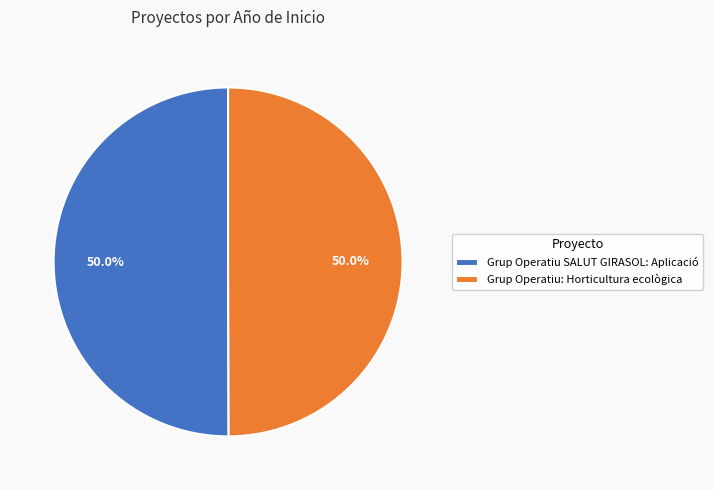

Approximately how many times larger is the value at Grup Operatiu: Horticultura ecològica compared to Grup Operatiu SALUT GIRASOL: Aplicació?

1.0